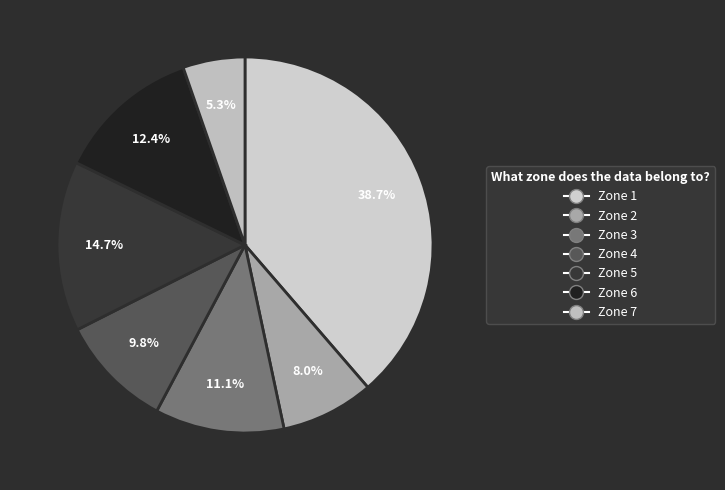

To the nearest percent, what percentage of the pie is Zone 7?

5%